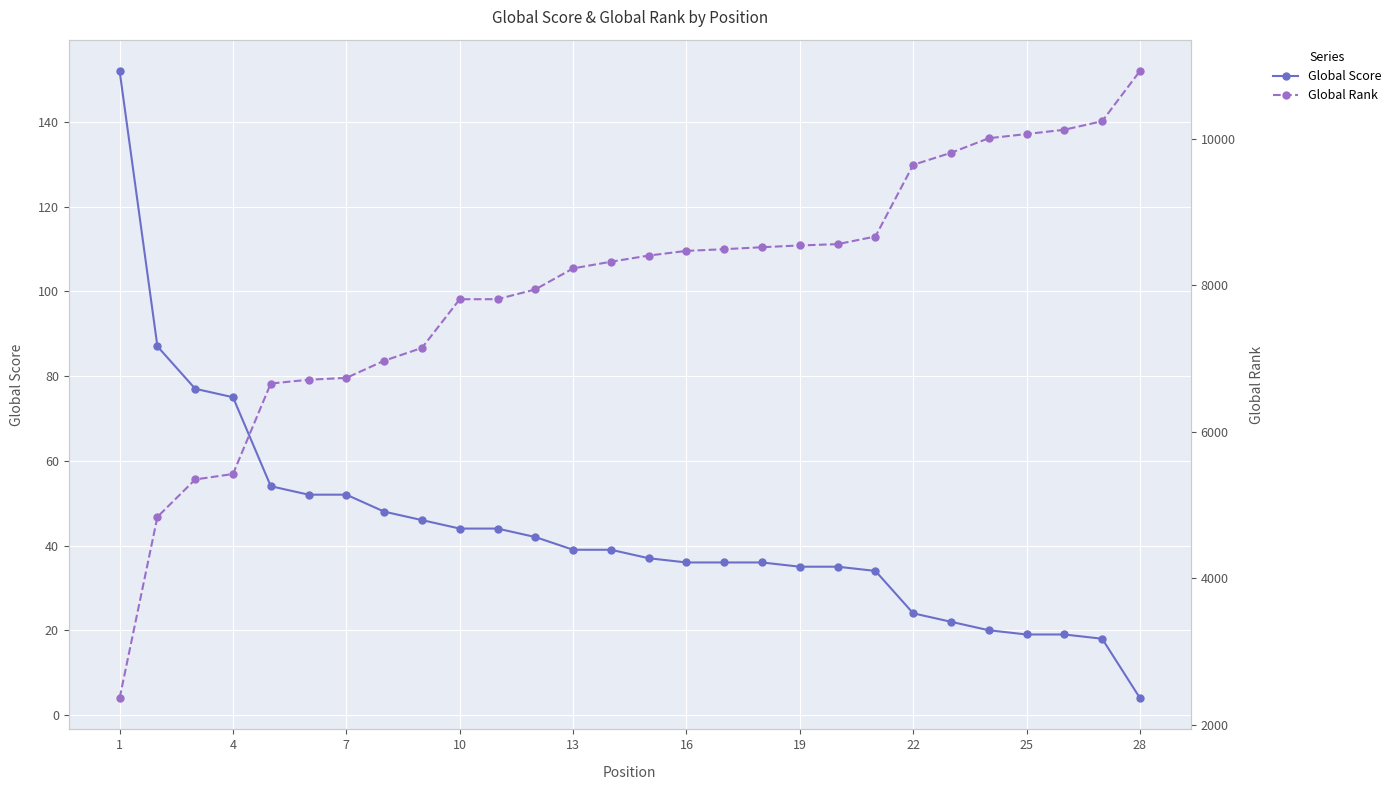

True or false: Global Score has more than 1 points higher than both neighbors.

False